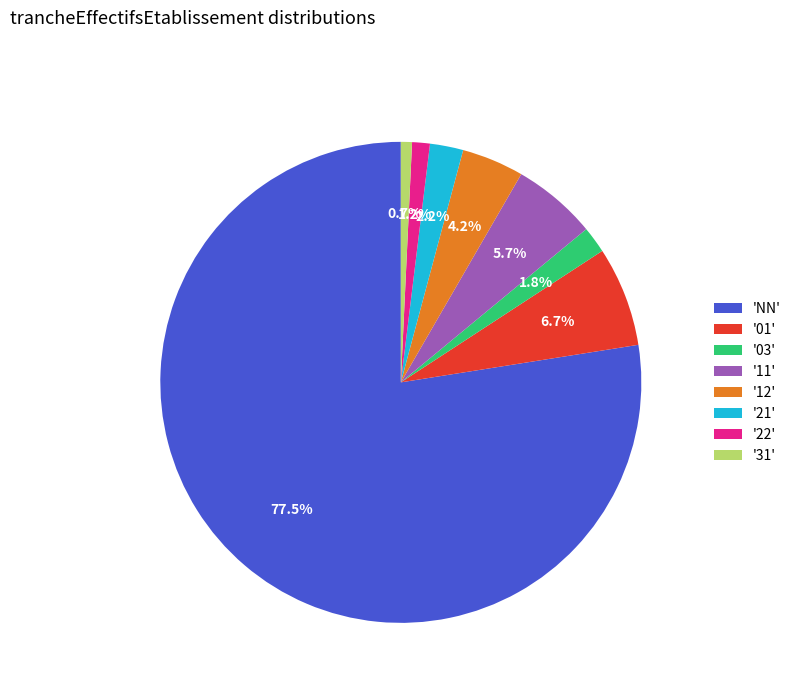

Which category has the biggest portion of the pie?

'NN'